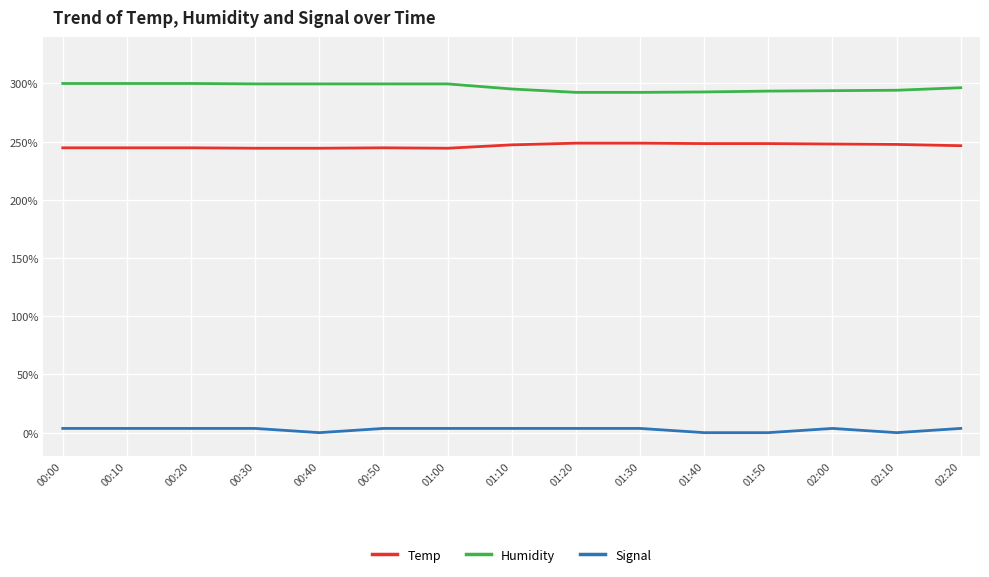

How many distinct data groups are displayed?

3